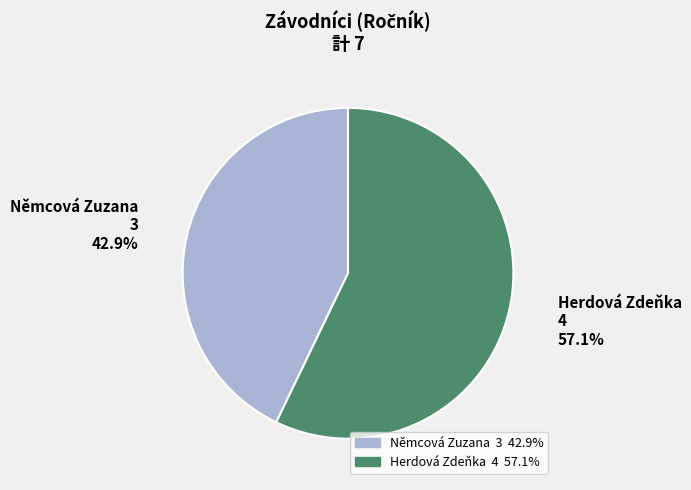

Which category has the biggest portion of the pie?

Herdová Zdeňka